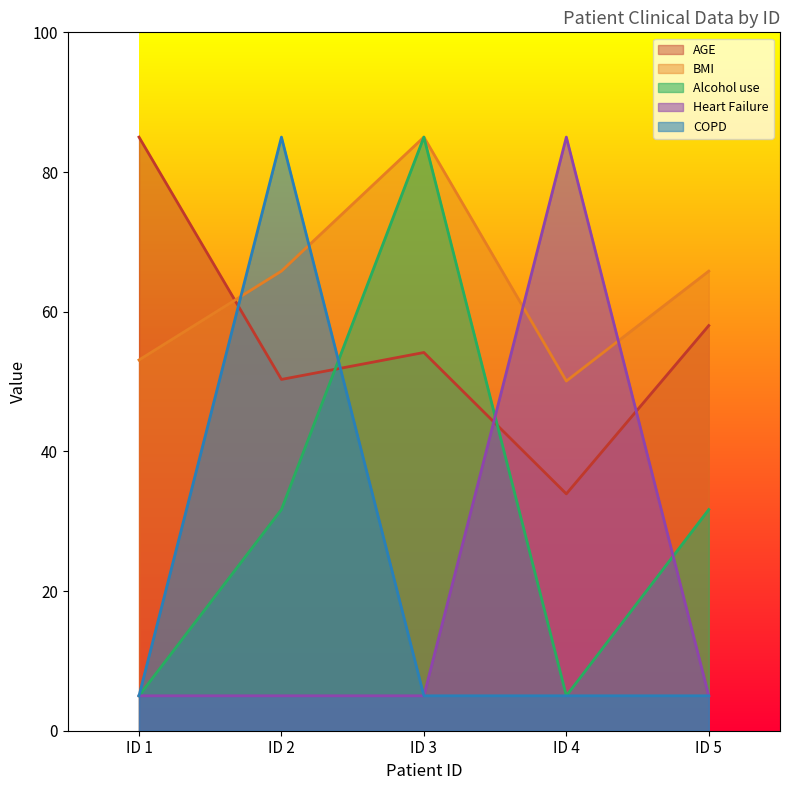

Does the chart display data point markers on the line(s)?

No